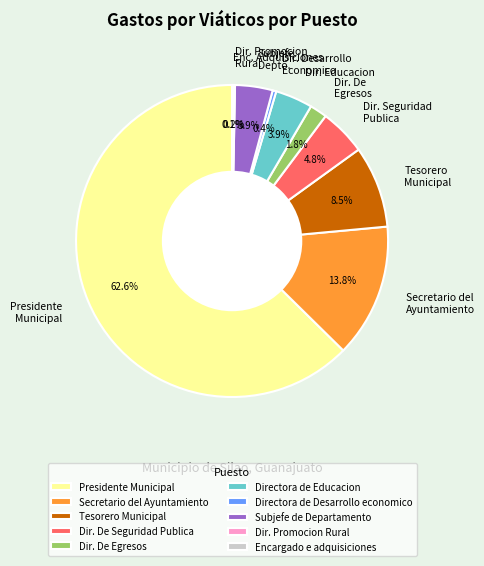

How much of the chart is everything except Subjefe de Departamento?

96.1%